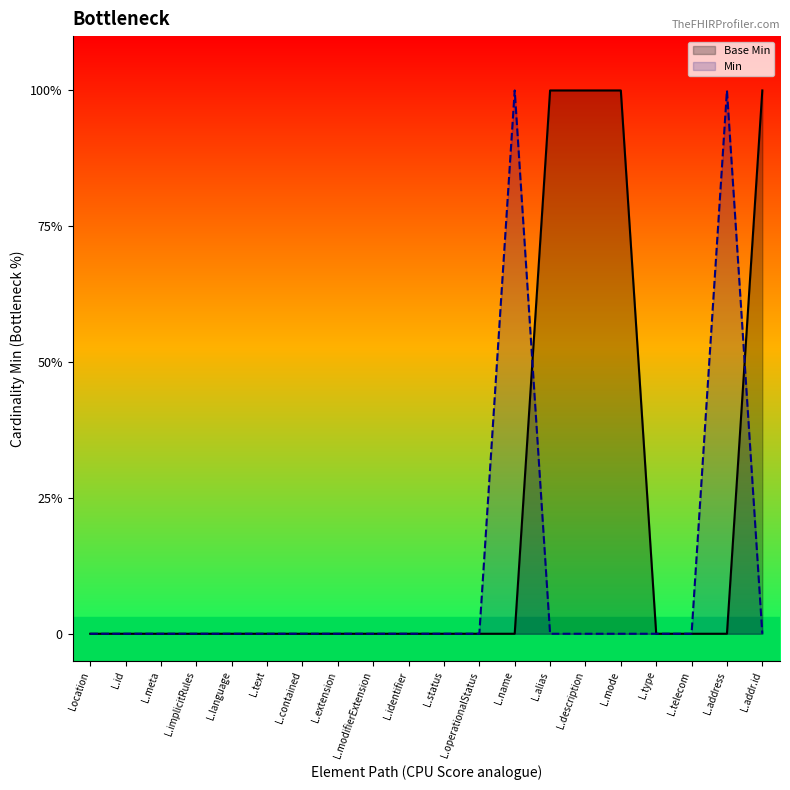

Where is Min nearest to the value 0?

Location